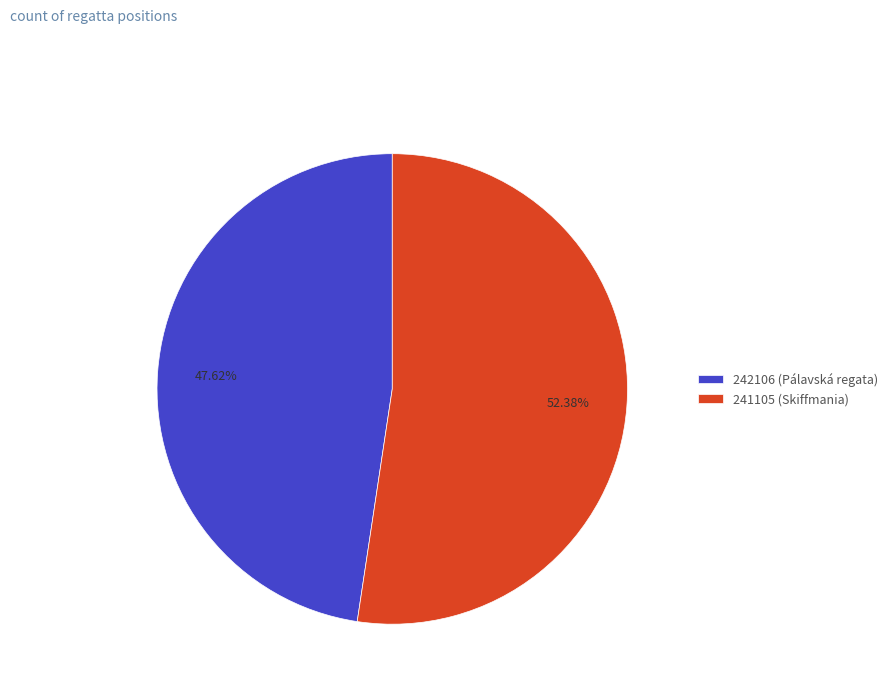

To the nearest percent, what is the difference between the largest and smallest slice percentages?

5%